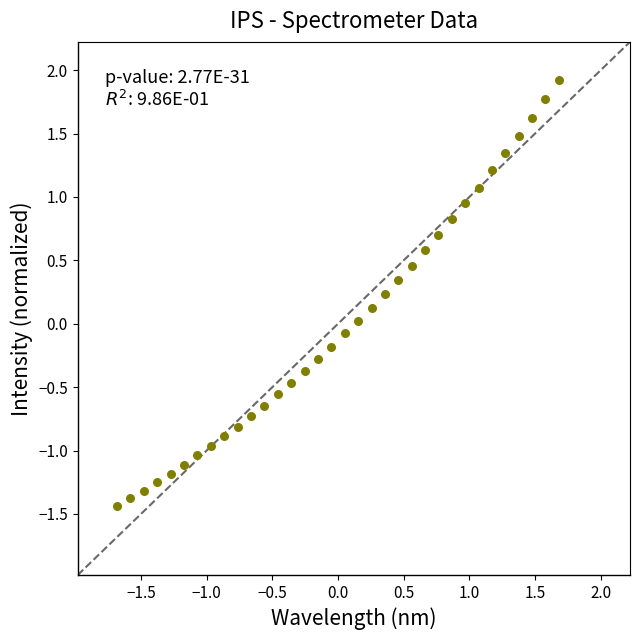

What is the range of X values (max minus min)?

3.4